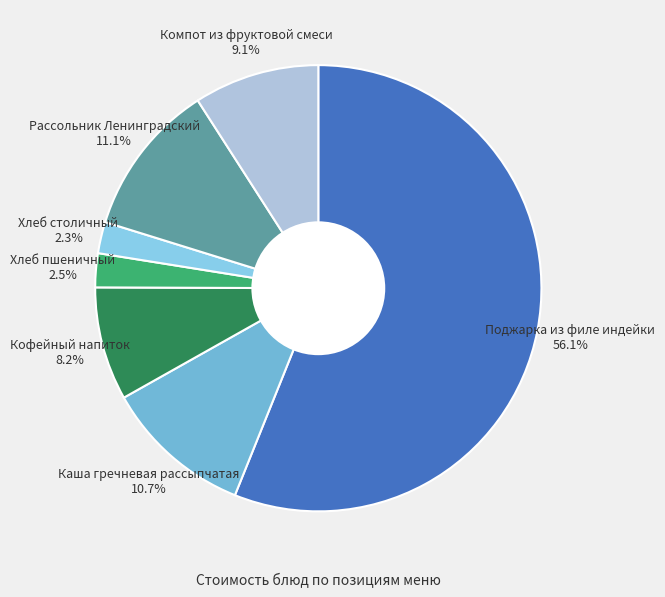

Count the number of slices in the pie.

7